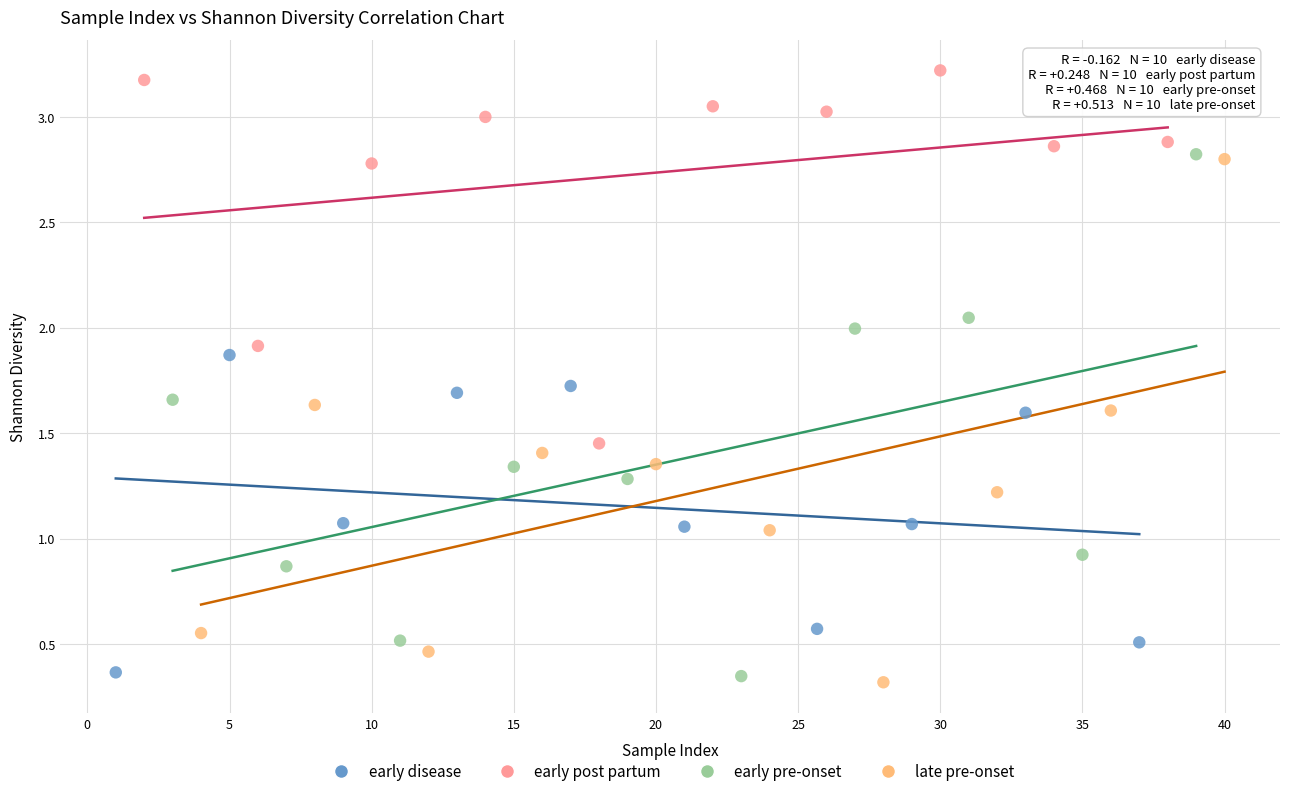

What are all the series names shown in the legend?

early disease, early post partum, early pre-onset, late pre-onset